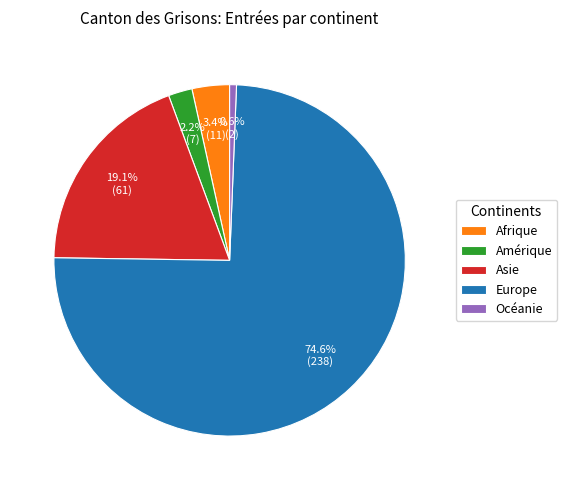

Is it true that Amérique is 2% of the pie?

True